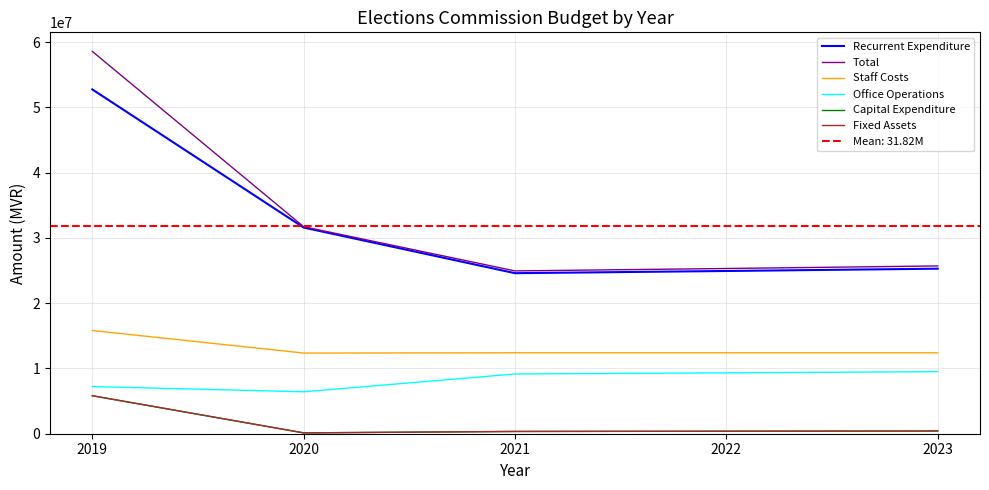

The Recurrent Expenditure series shows 36349196 at 2022. True or false?

False